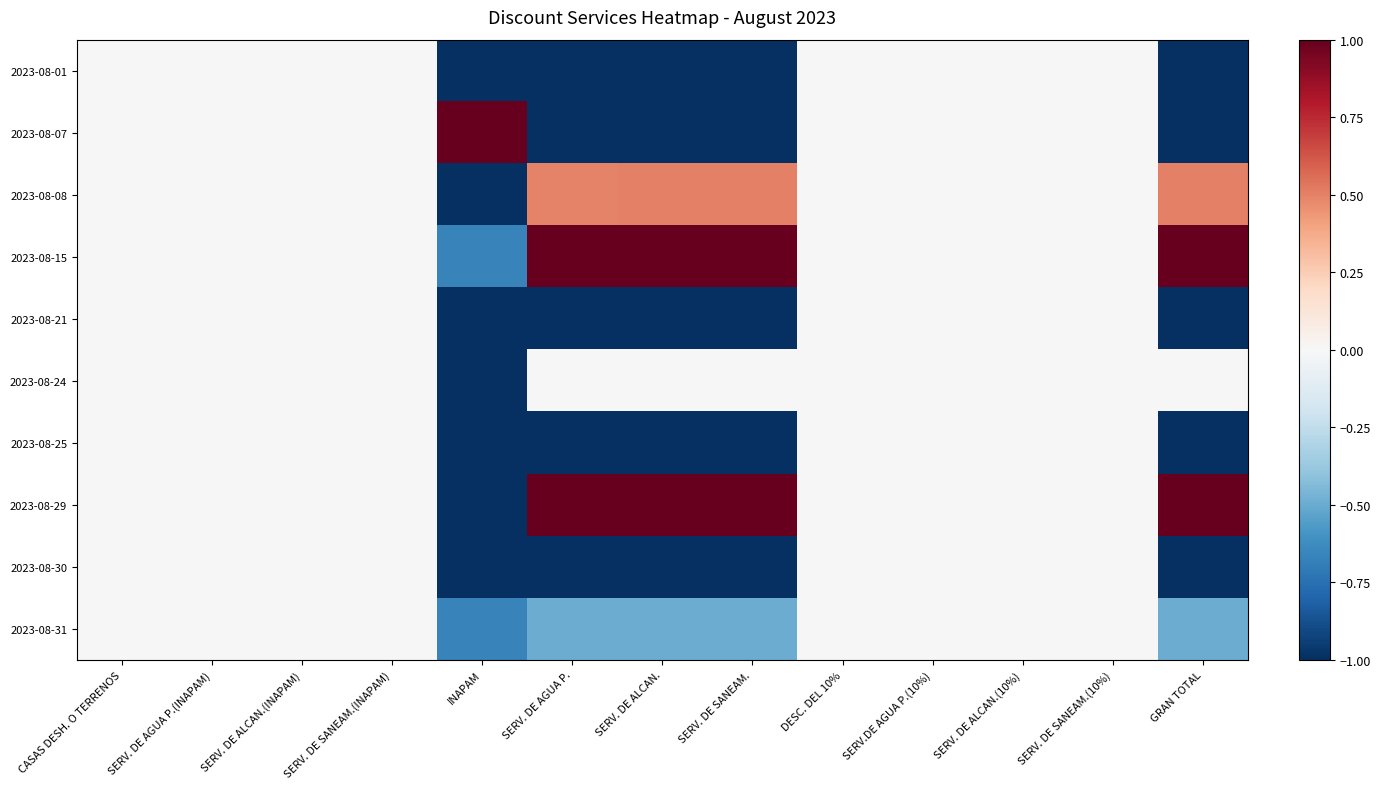

What is the maximum value shown in the chart?

1.0